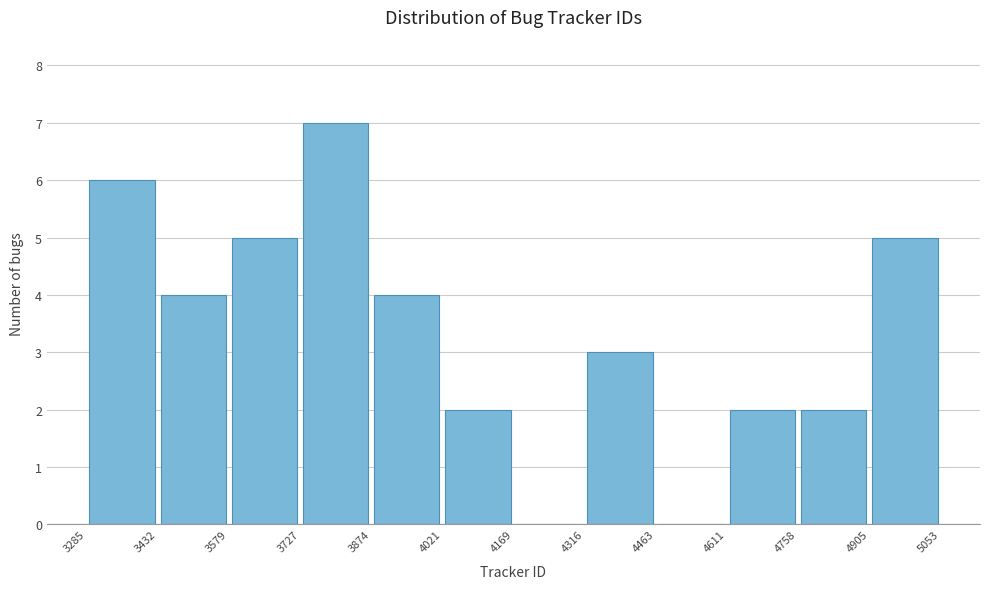

What is the height of the bar covering 4758 to 4905 on the x-axis? The values are not printed on the chart, so give them approximately, as read against the axis.

2